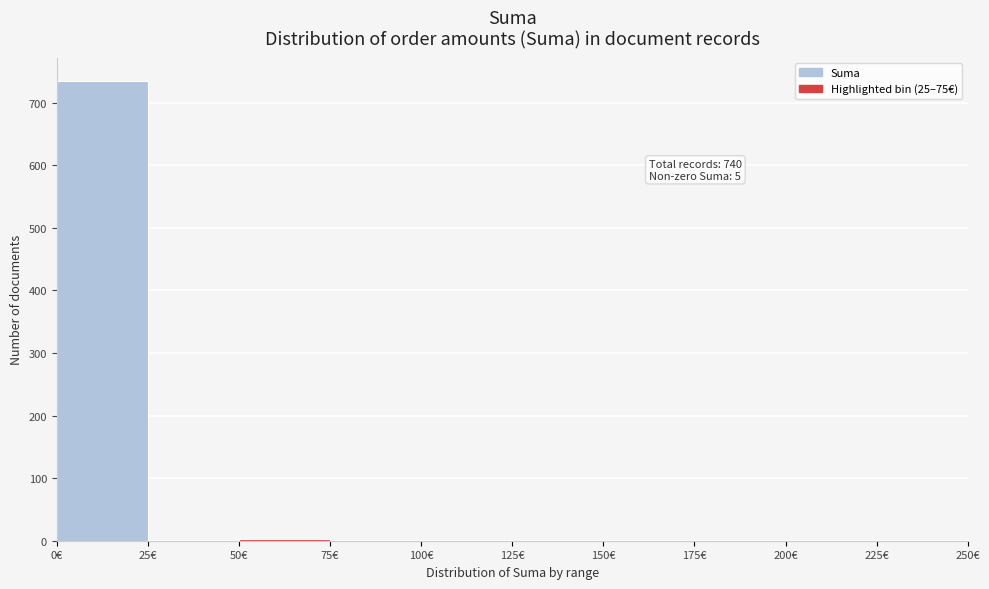

Which range on the x-axis has the tallest bar?

0 to 25